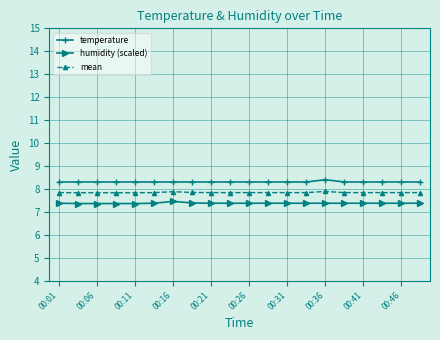

What is the value of the humidity (scaled) point at the 16th from the left?

7.4